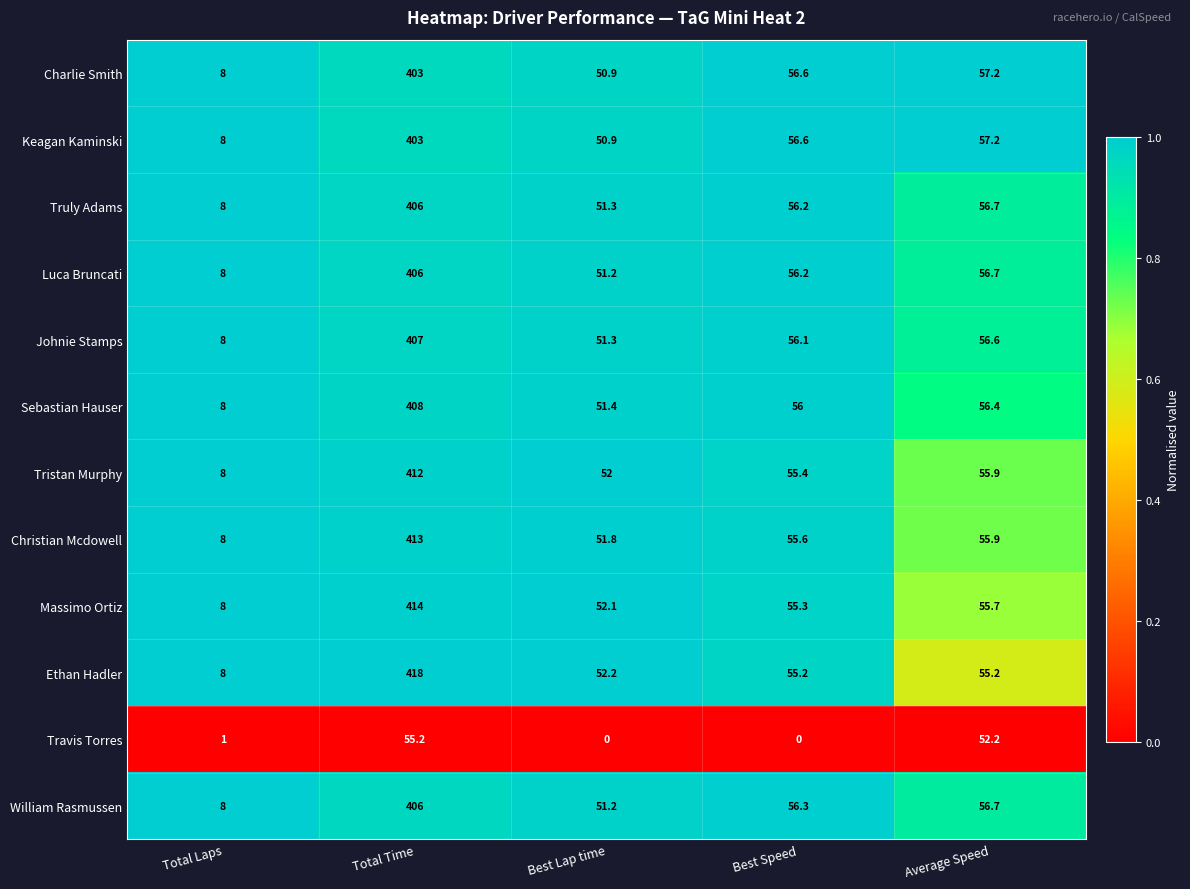

Which label corresponds to the largest value in the chart?

Total Time